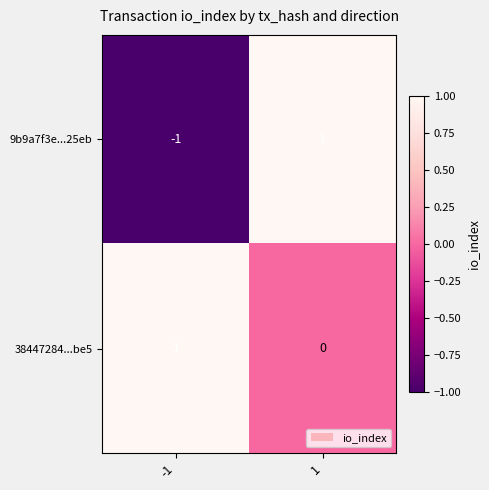

Which series has the largest range (max minus min)?

9b9a7f3e...25eb